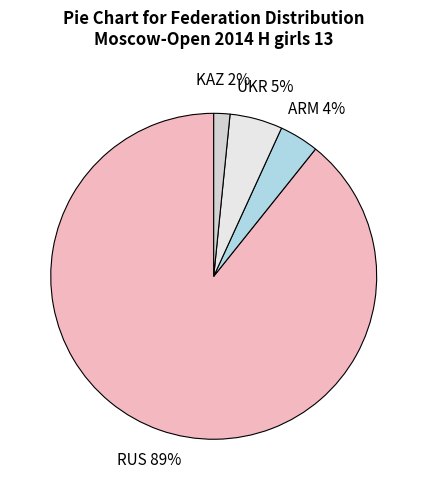

To the nearest percent, what is the difference between the ARM and RUS slice percentages?

85%